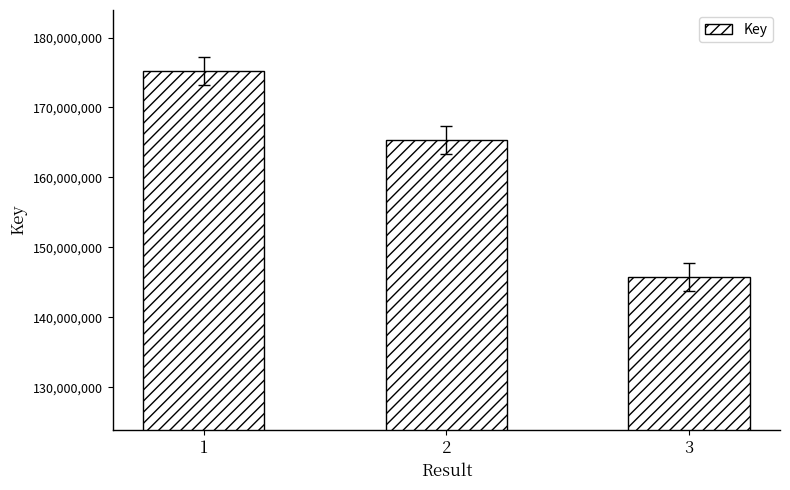

The chart shows a value of 145793564 at 3. True or false?

True